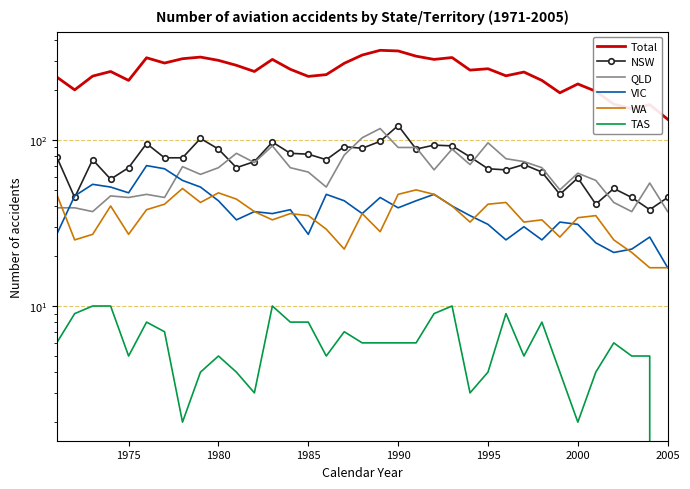

In NSW, how many points are lower than both neighbors (excluding endpoints)?

10